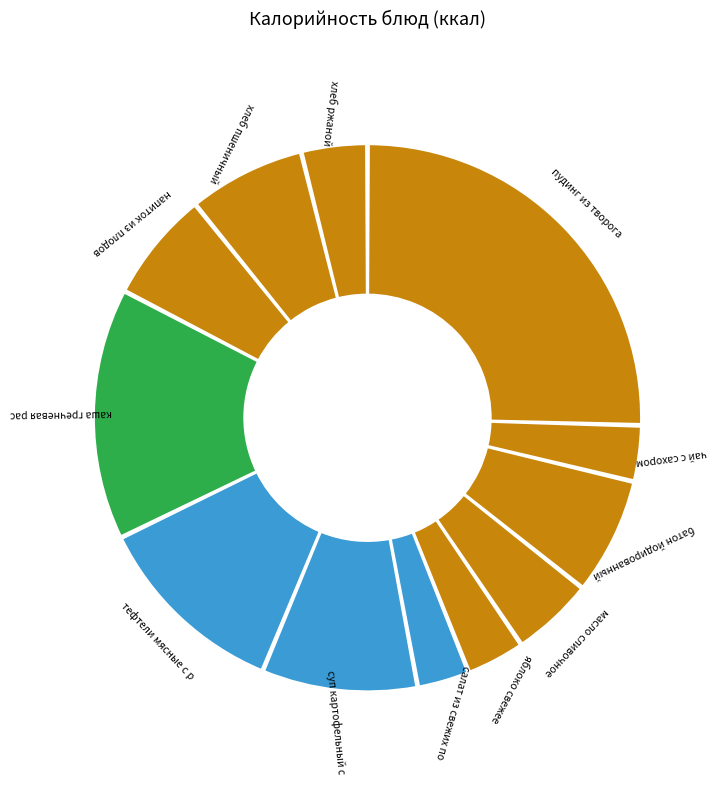

To the nearest percent, what is the difference between the салат из свежих помидоров and масло сливочное slice percentages?

2%